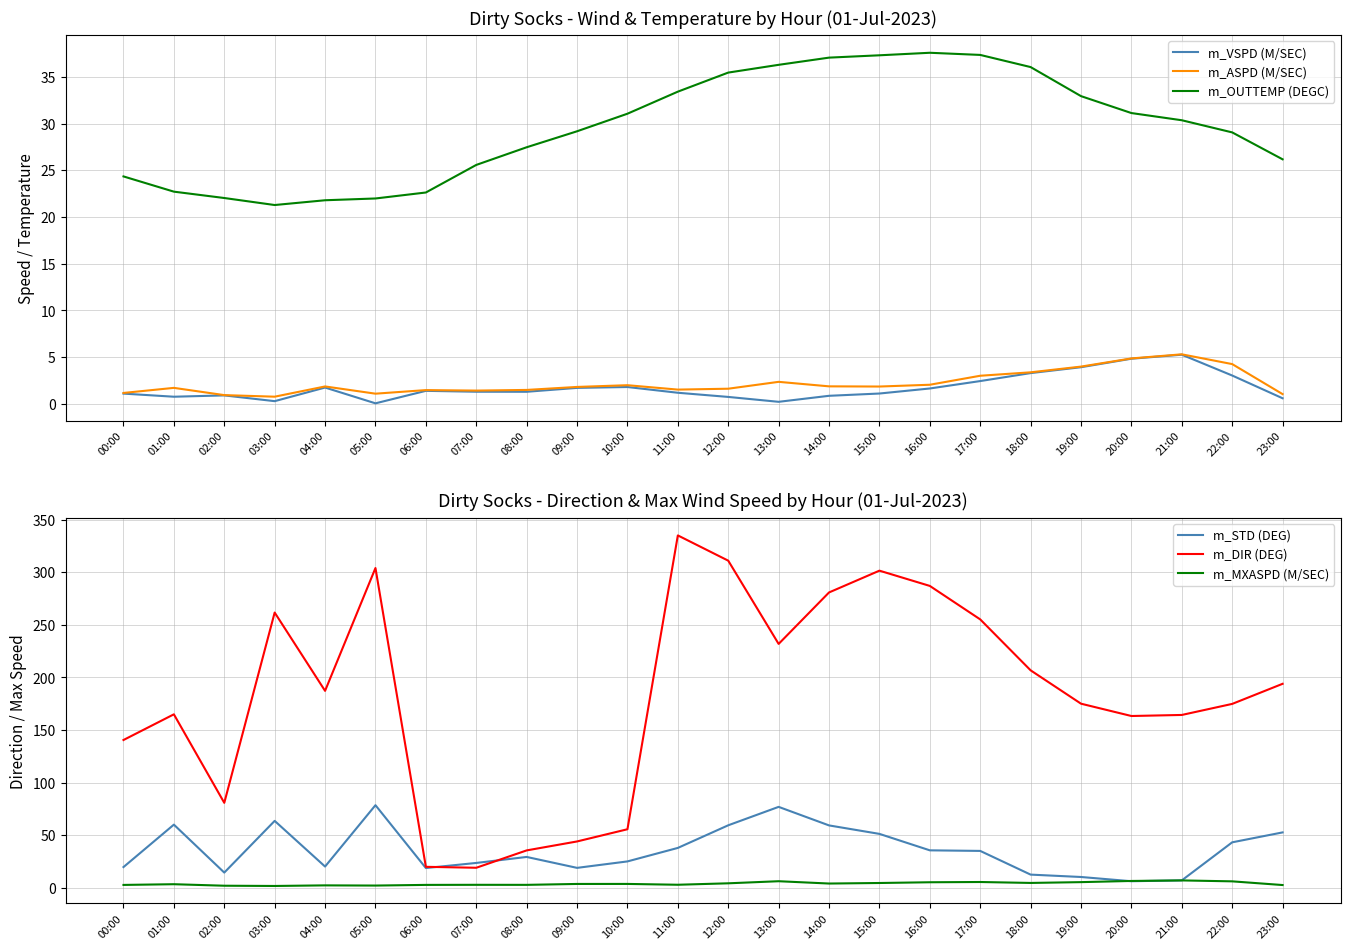

True or false: m_MXASPD (M/SEC) and m_DIR (DEG) intersect in this chart.

False